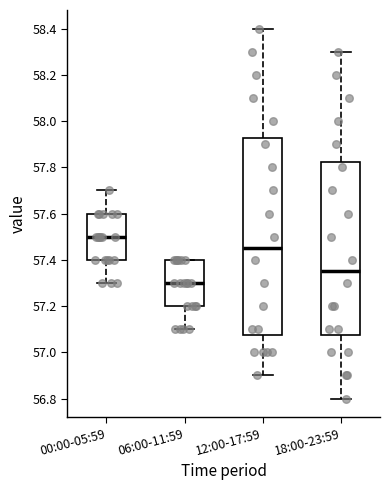

Where does the upper whisker of the box for 18:00-23:59 end on the y-axis? The values are not printed on the chart, so give them approximately, as read against the axis.

58.30